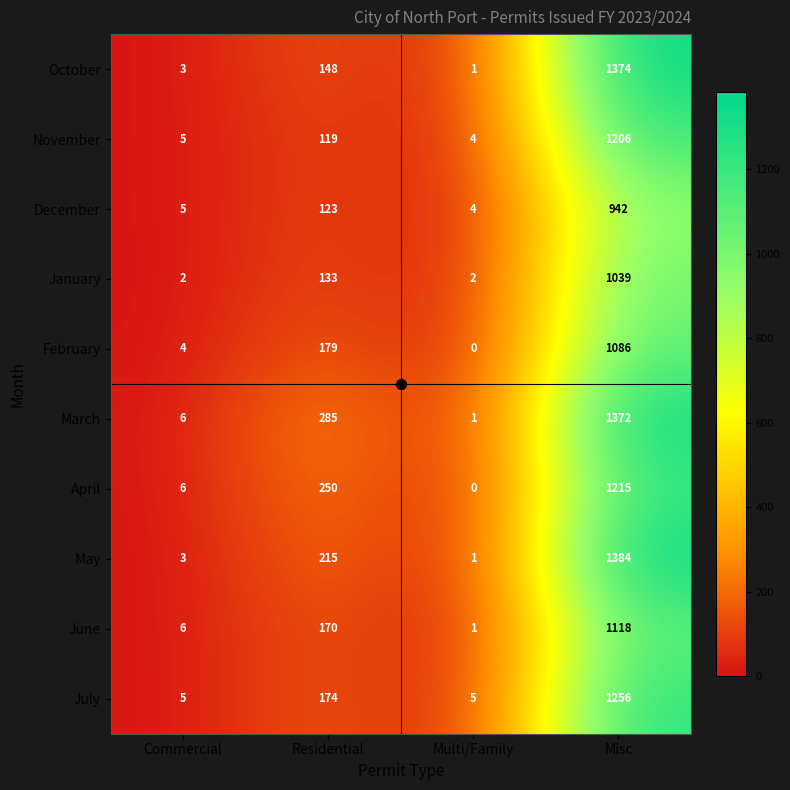

Read the July value at Misc.

1256